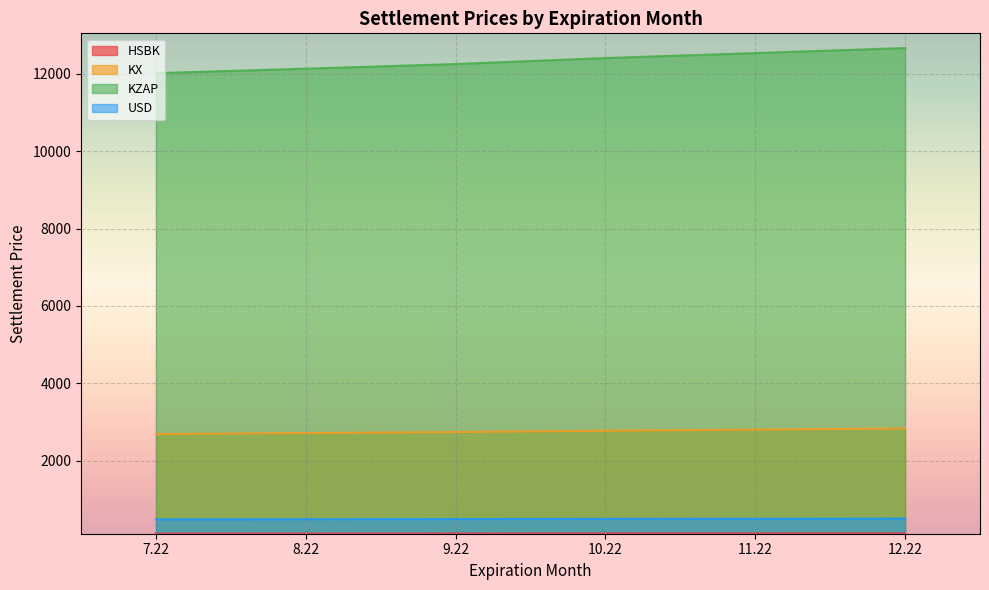

True or false: KX and USD cross at least once.

False